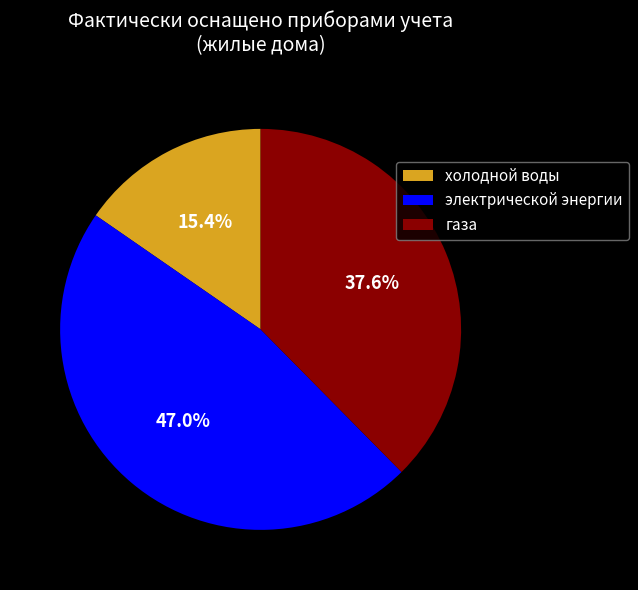

Is there a majority slice in this chart?

No